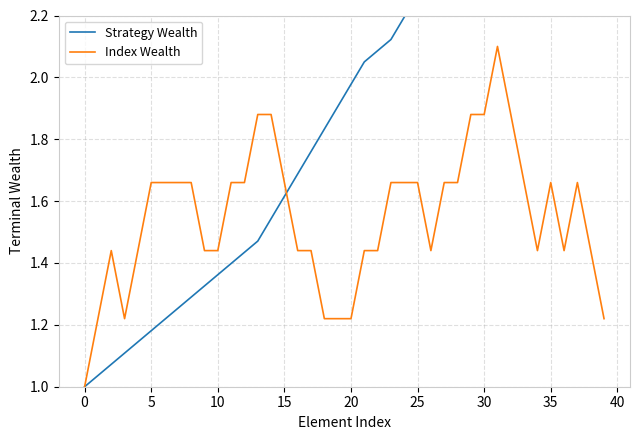

At how many categories does at least one series exceed 1?

39